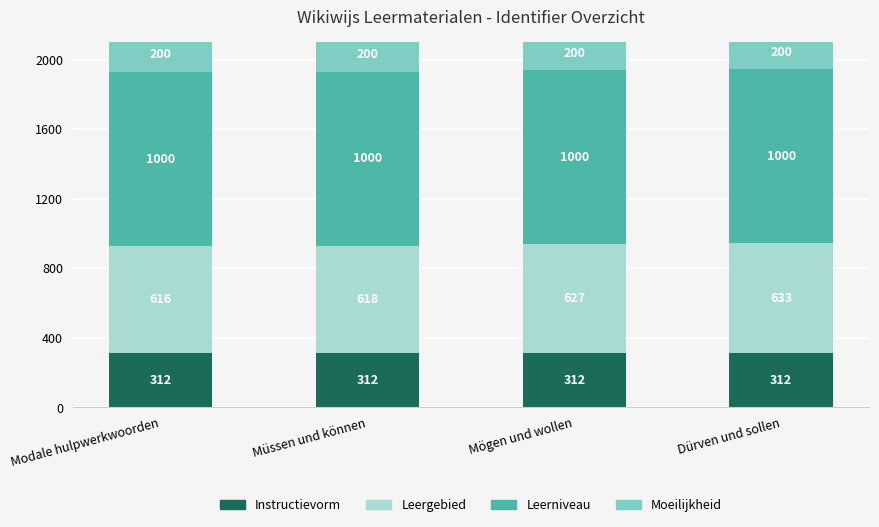

What value does the Instructievorm series have at Dürven und sollen?

312